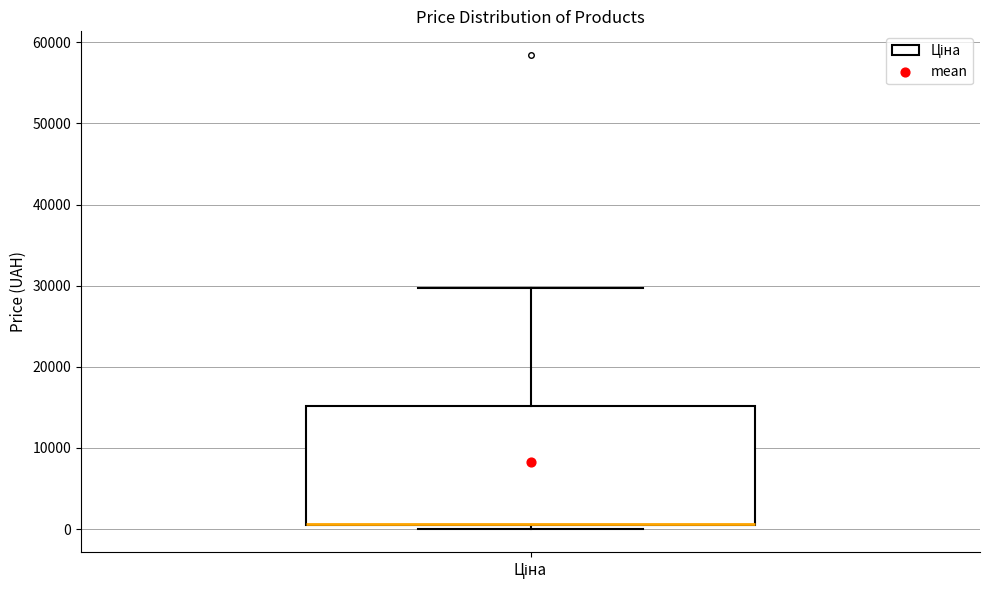

Read this box plot against the y-axis: the position of the median line, the range covered by the box, and the ends of both whiskers. The values are not printed on the chart, so give them approximately, as read against the axis.

median 1000 (drawn on the box's lower edge), box 1000 to 15000, whiskers 0 to 30000